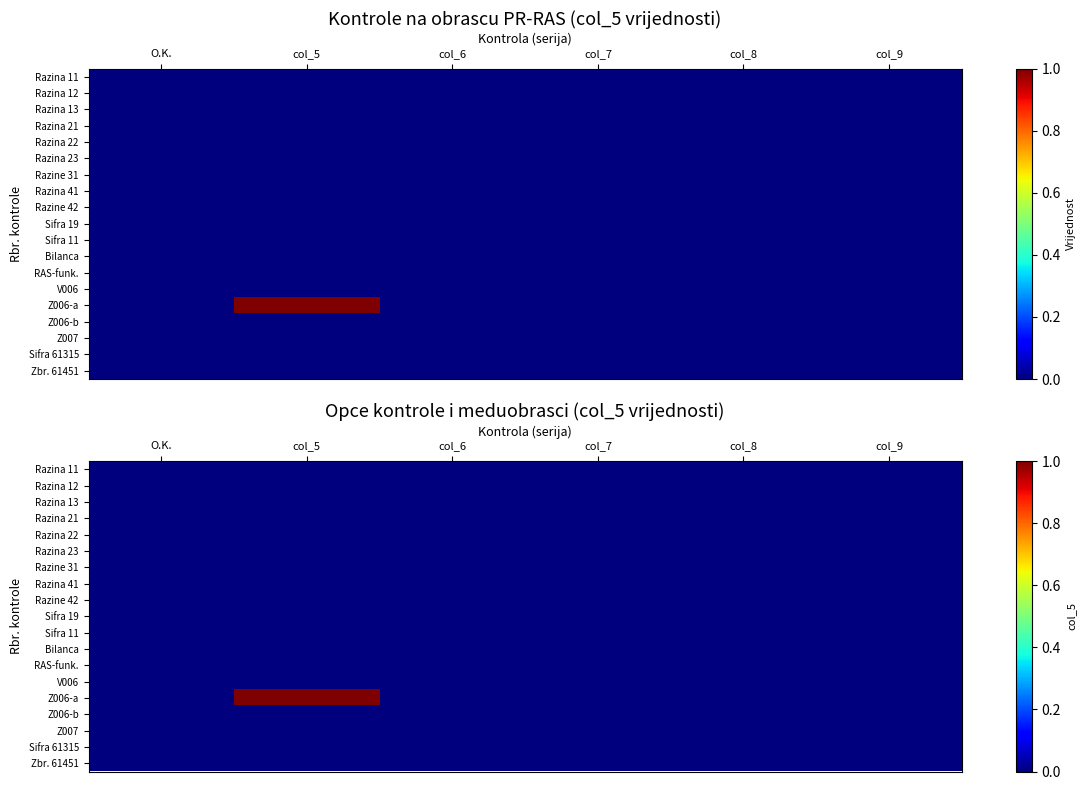

Rank the series at col_8 from highest to lowest value.

Razina 11, Razina 12, Razina 13, Razina 21, Razina 22, Razina 23, Razine 31, Razina 41, Razine 42, Sifra 19, Sifra 11, Bilanca, RAS-funk., V006, Z006-a, Z006-b, Z007, Sifra 61315, Zbr. 61451